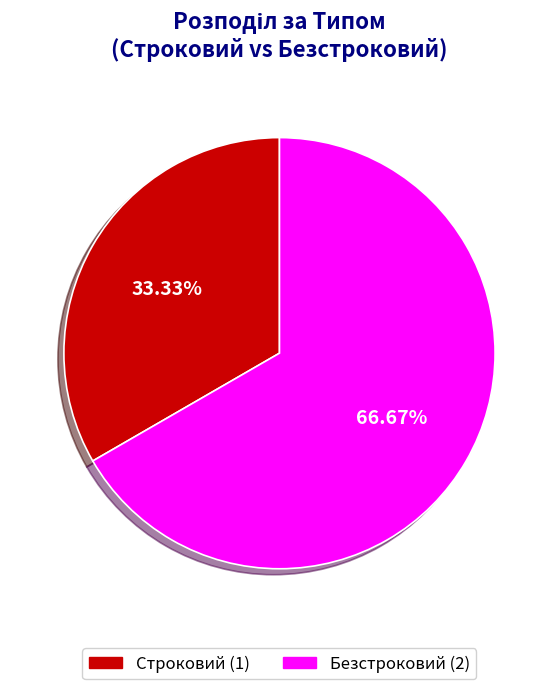

What percentage is the Безстроковий slice, to the nearest percent?

67%